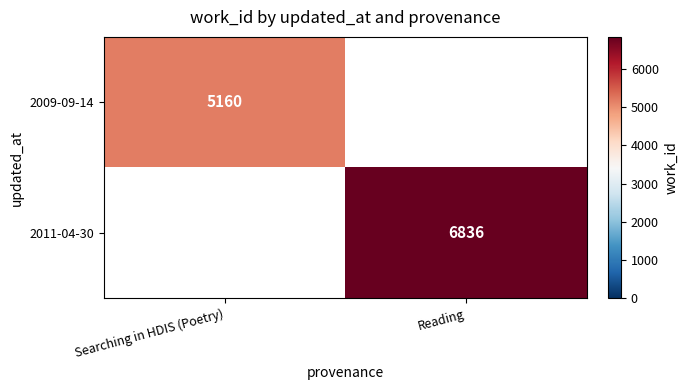

At which category does the chart reach its peak across all series?

Reading